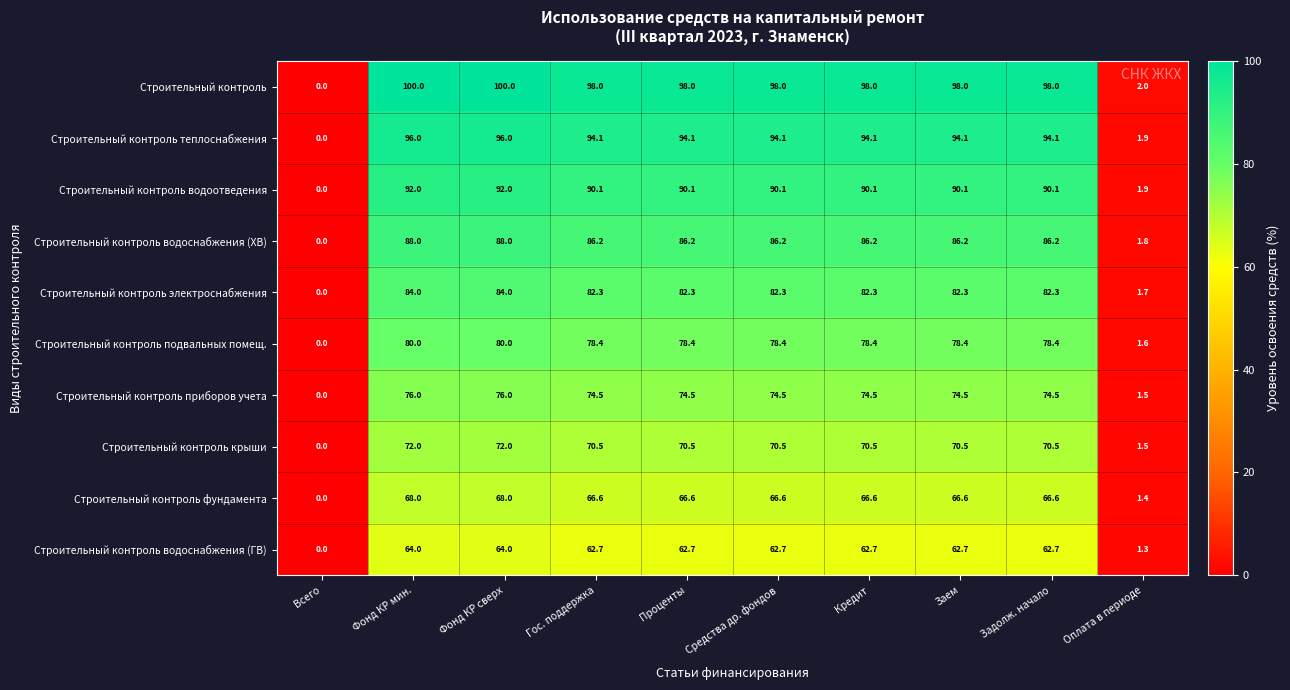

Rank the series by their maximum value, from highest to lowest.

Строительный контроль, Строительный контроль теплоснабжения, Строительный контроль водоотведения, Строительный контроль водоснабжения (ХВ), Строительный контроль электроснабжения, Строительный контроль подвальных помещ., Строительный контроль приборов учета, Строительный контроль крыши, Строительный контроль фундамента, Строительный контроль водоснабжения (ГВ)